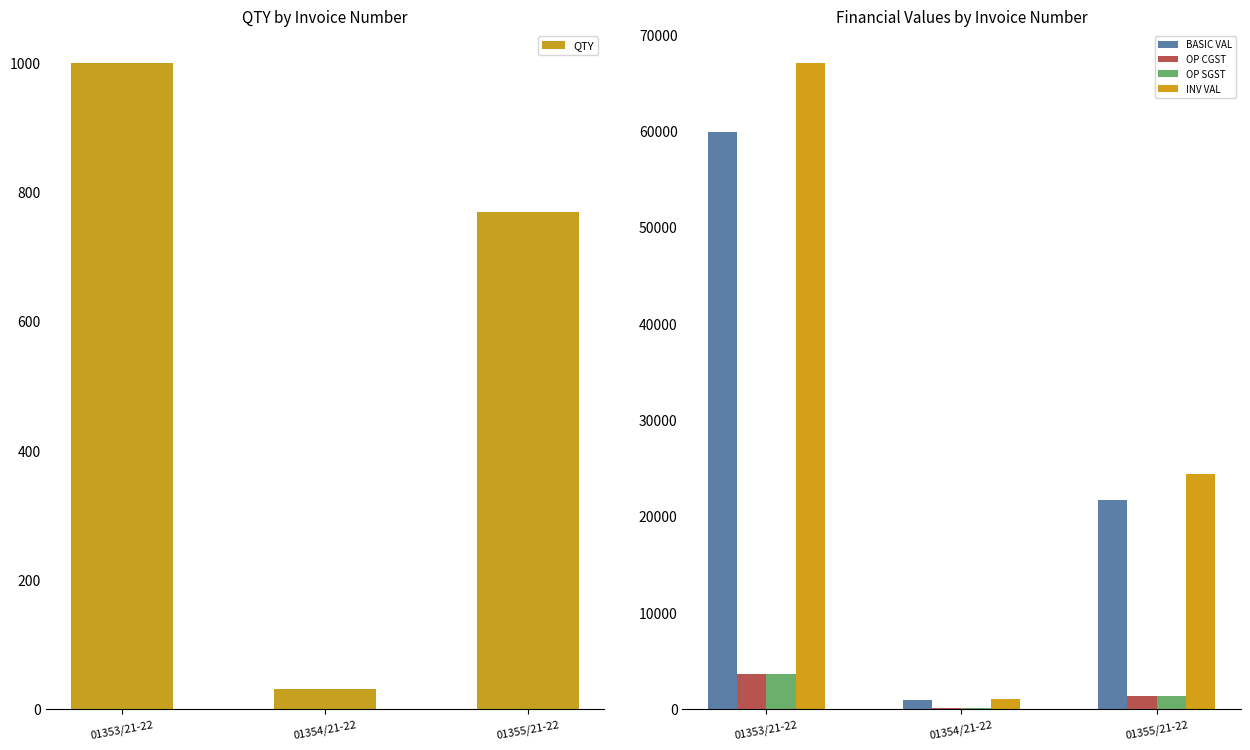

List the series in order of their peak value, lowest first.

QTY, OP CGST, OP SGST, BASIC VAL, INV VAL